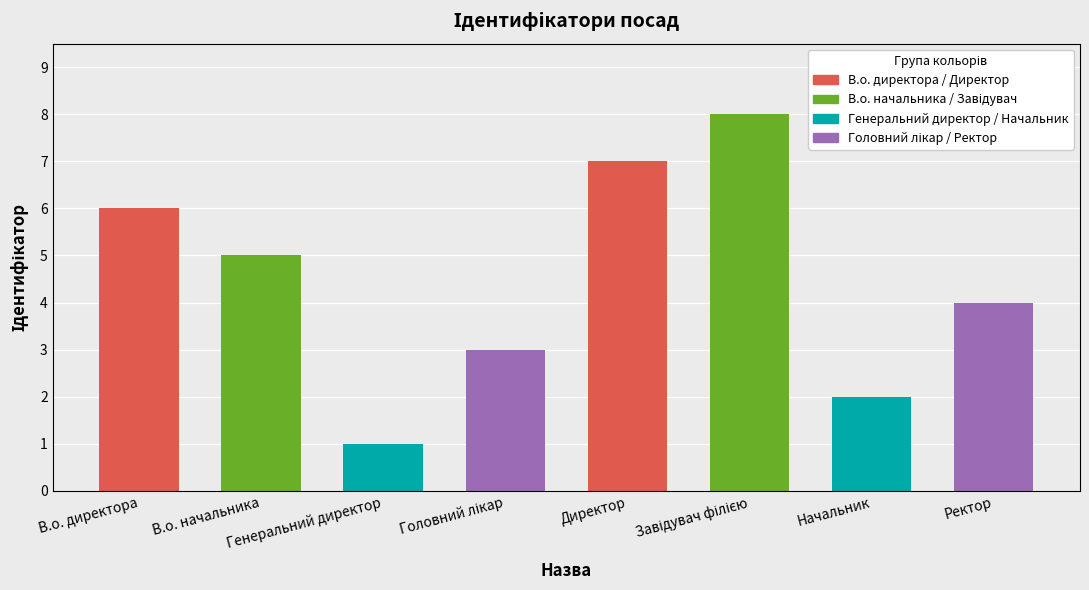

What is the maximum value shown in the chart?

8